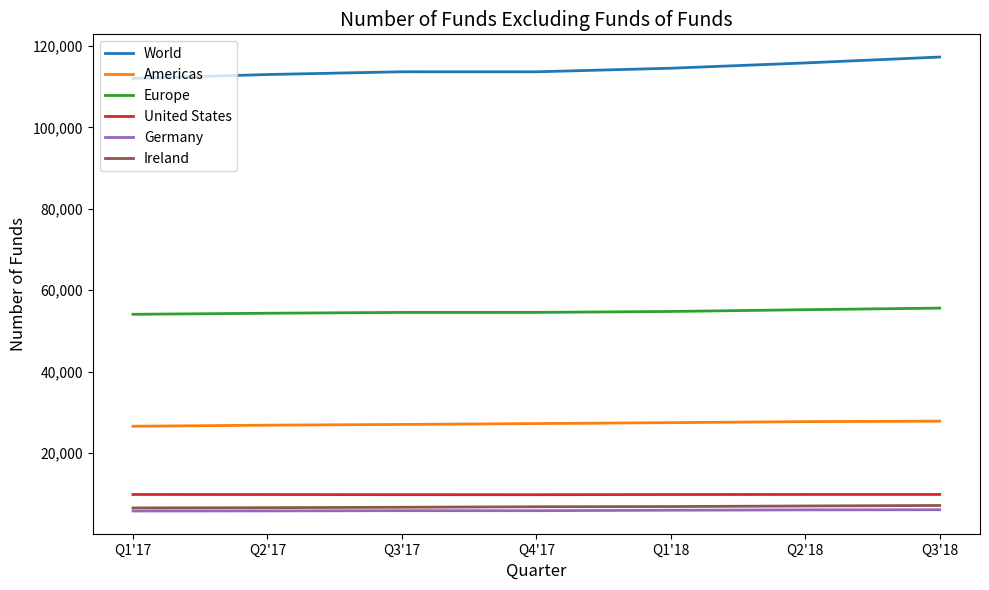

Which series has the widest spread of values?

World